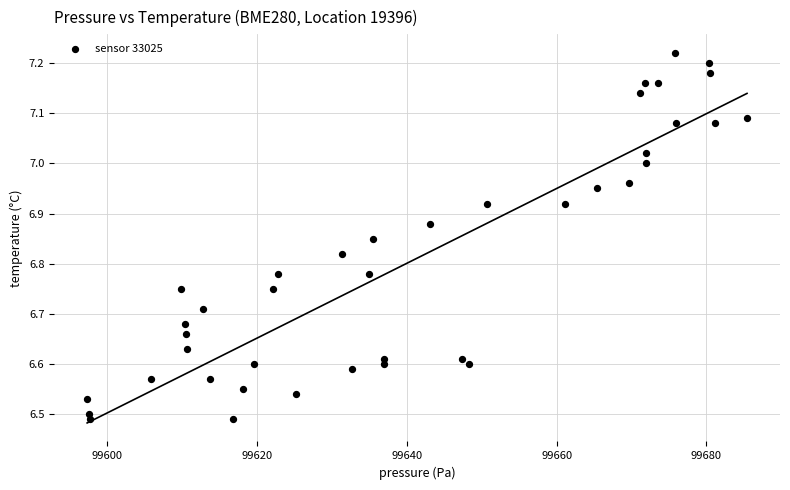

What is the range of Y values (max minus min)?

0.7